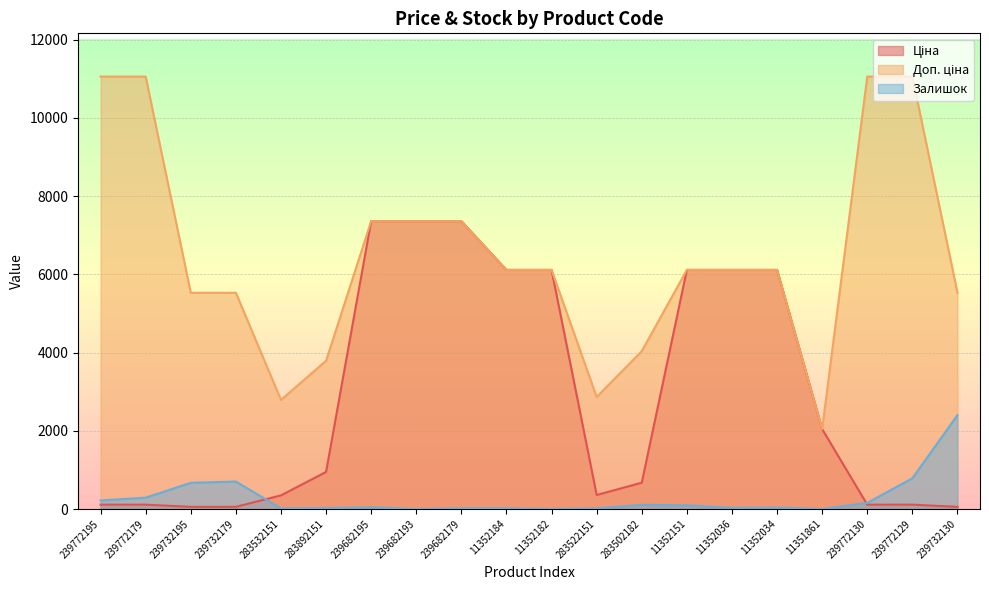

At which category is the sum across all series the highest?

239682195